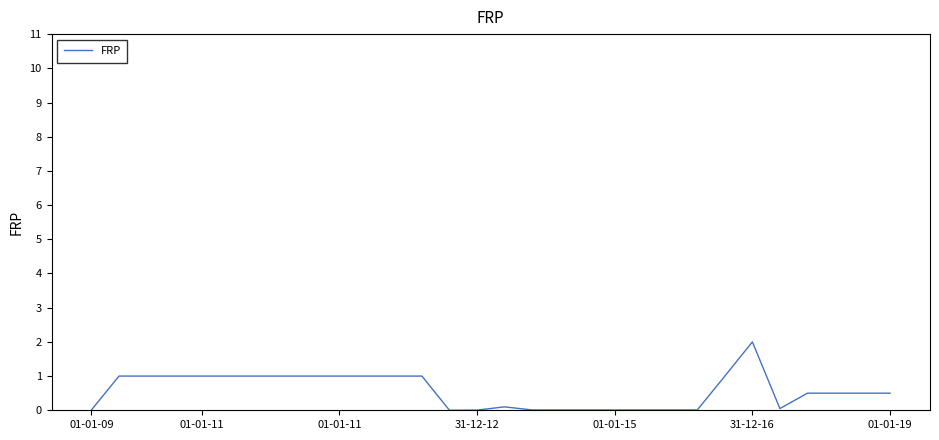

What is the sum of all values?

17.2